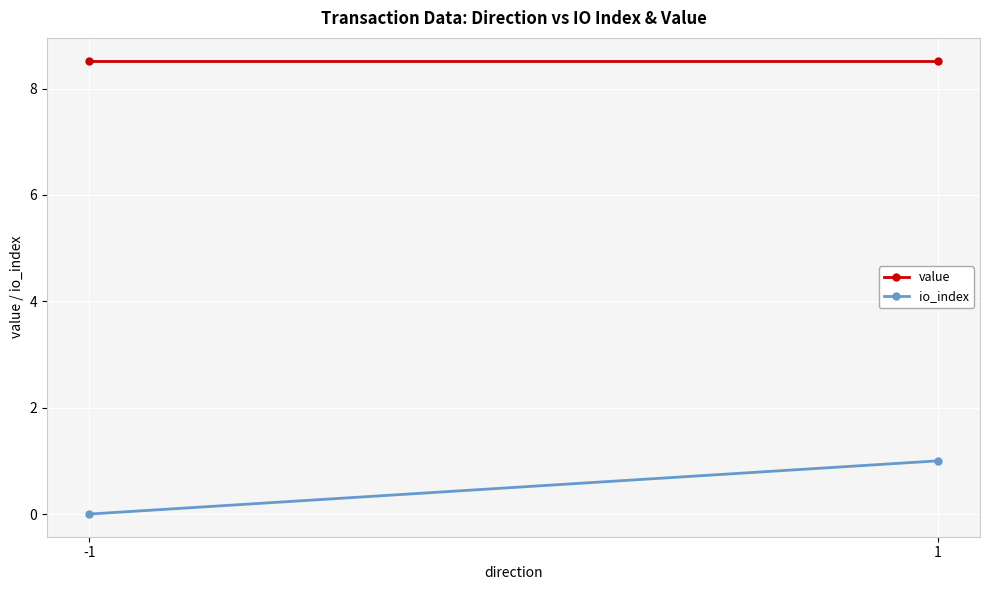

Which series changed the most between -1 and 1?

io_index